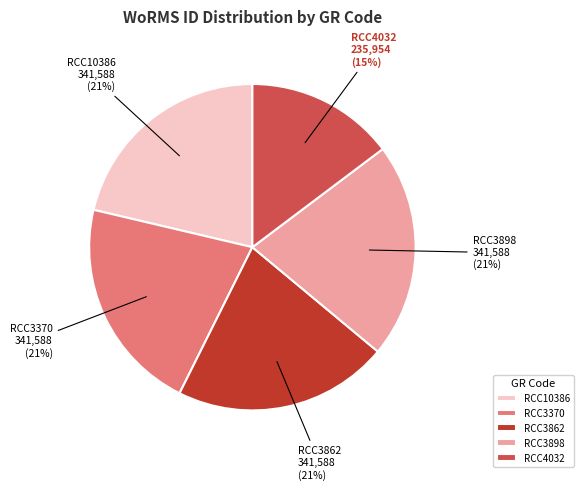

Is there any slice that represents more than half of the pie?

No